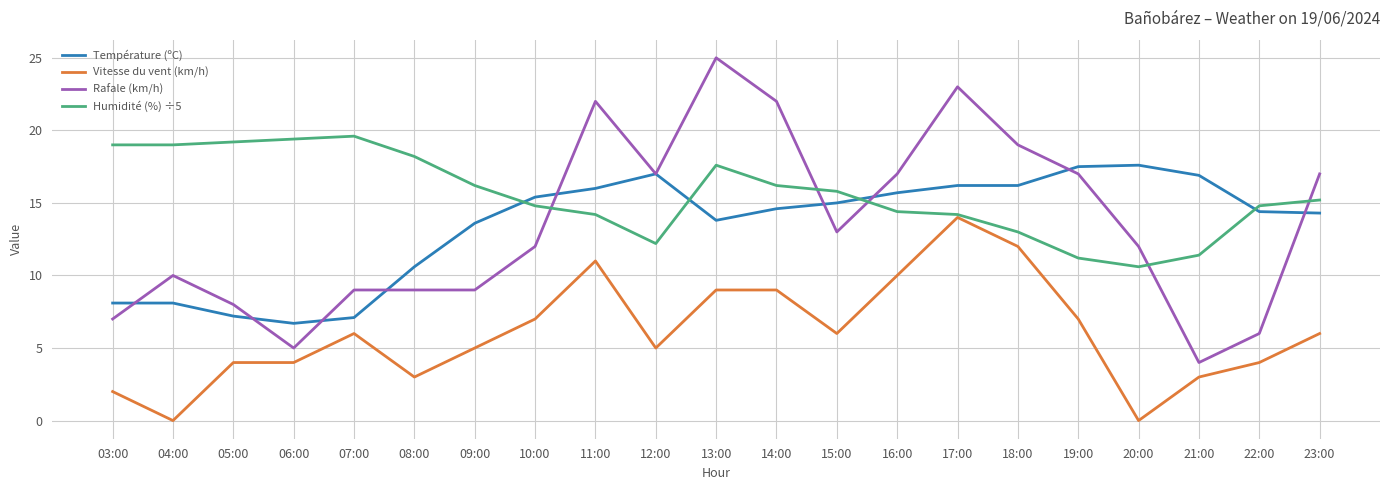

At which category is the sum across all series the highest?

17:00